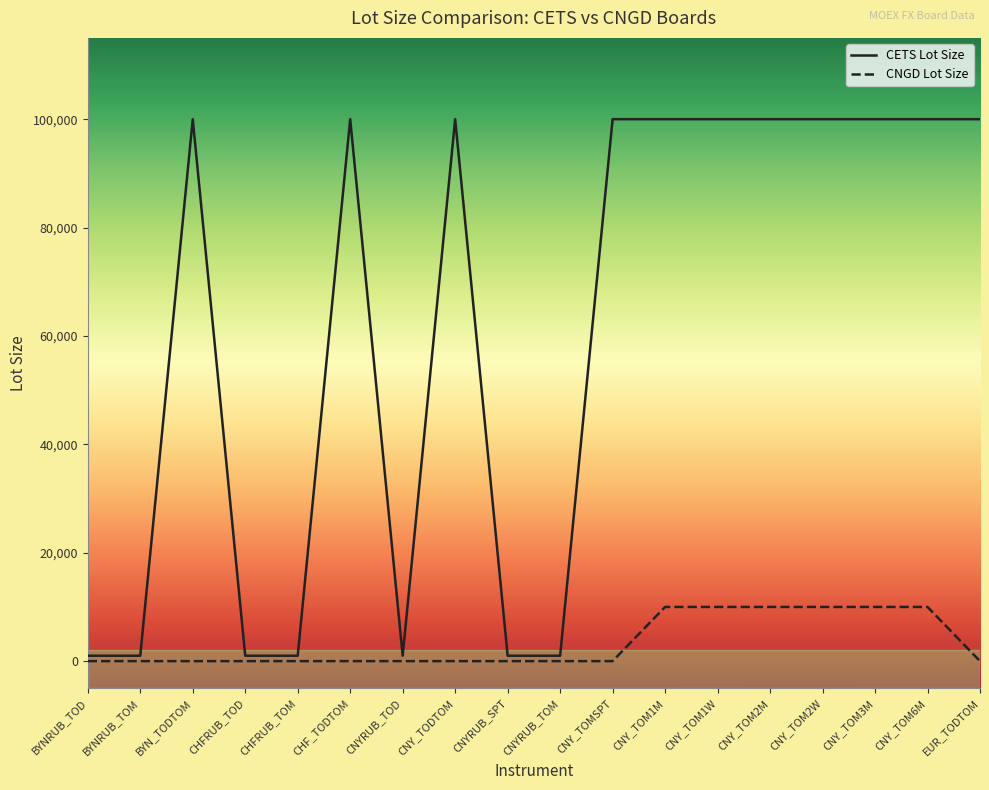

True or false: CNGD Lot Size and CETS Lot Size cross at least once.

False